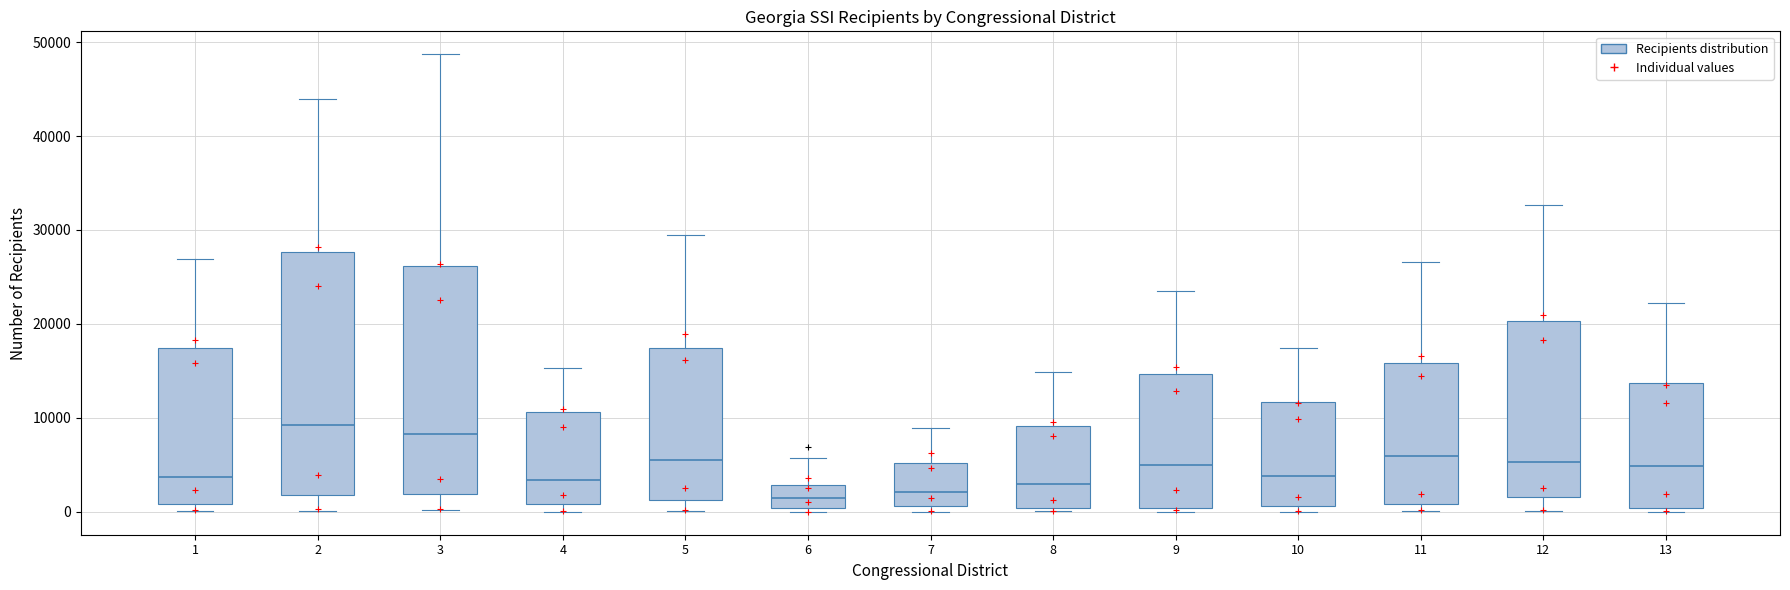

Comparing the boxes themselves (not the whiskers), which one is the tallest?

2